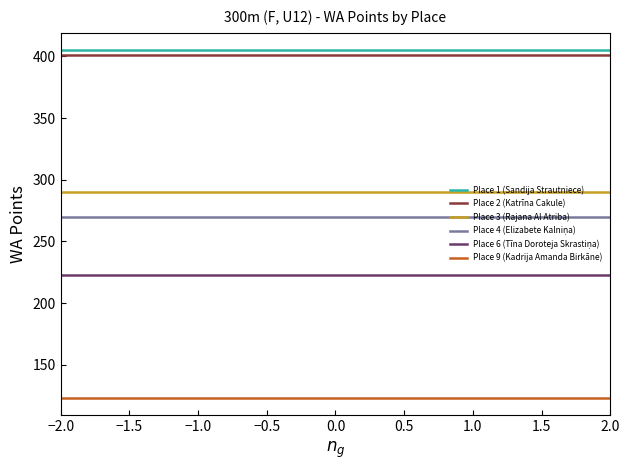

Is the value of Place 3 (Rajana Al Atriba) at 0.5 greater than the value of Place 2 (Katrīna Cakule) at −1.5?

No